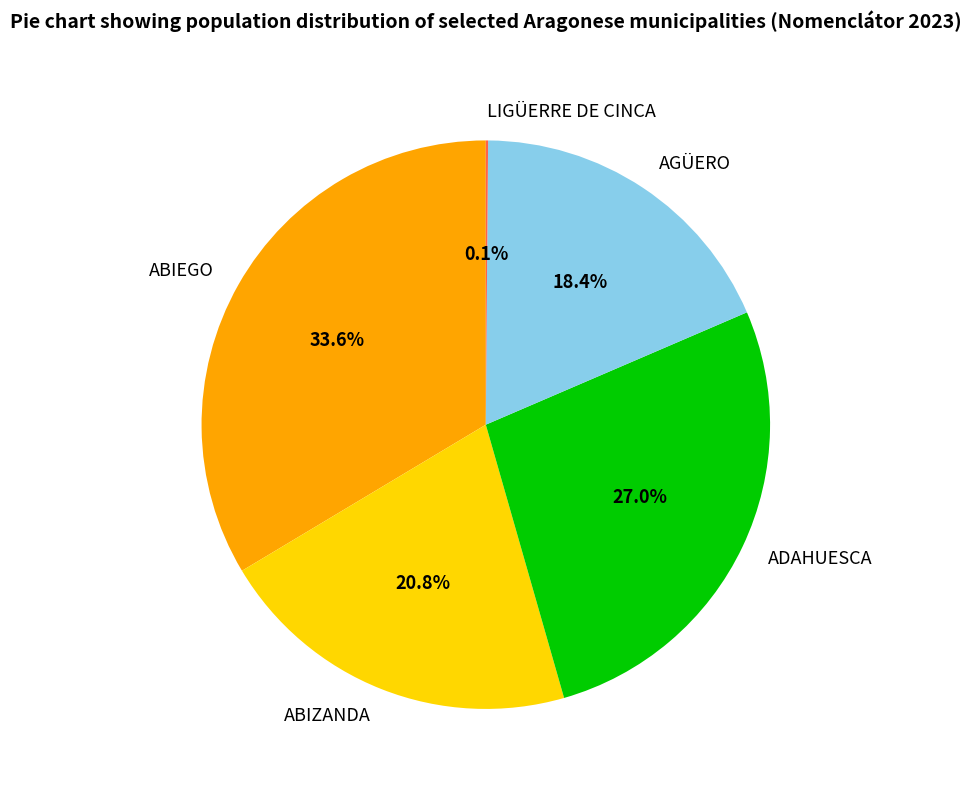

To the nearest percent, what is the average slice percentage?

20%